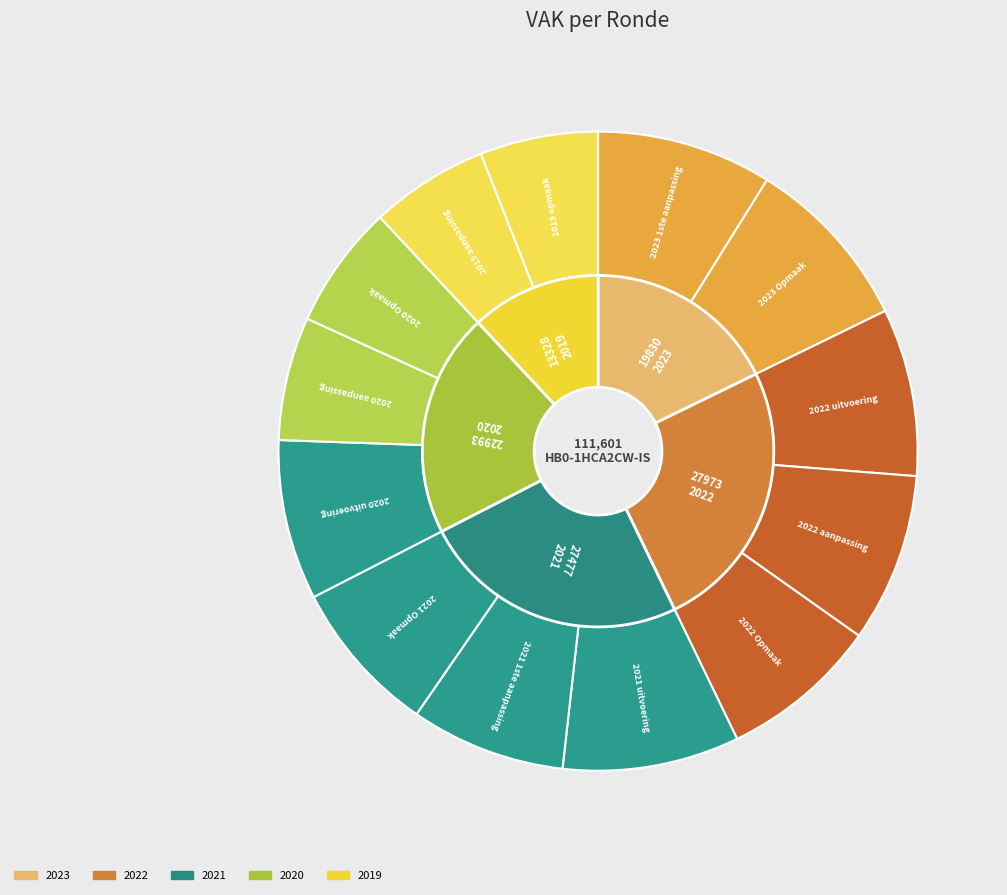

Count the number of slices in the pie.

13